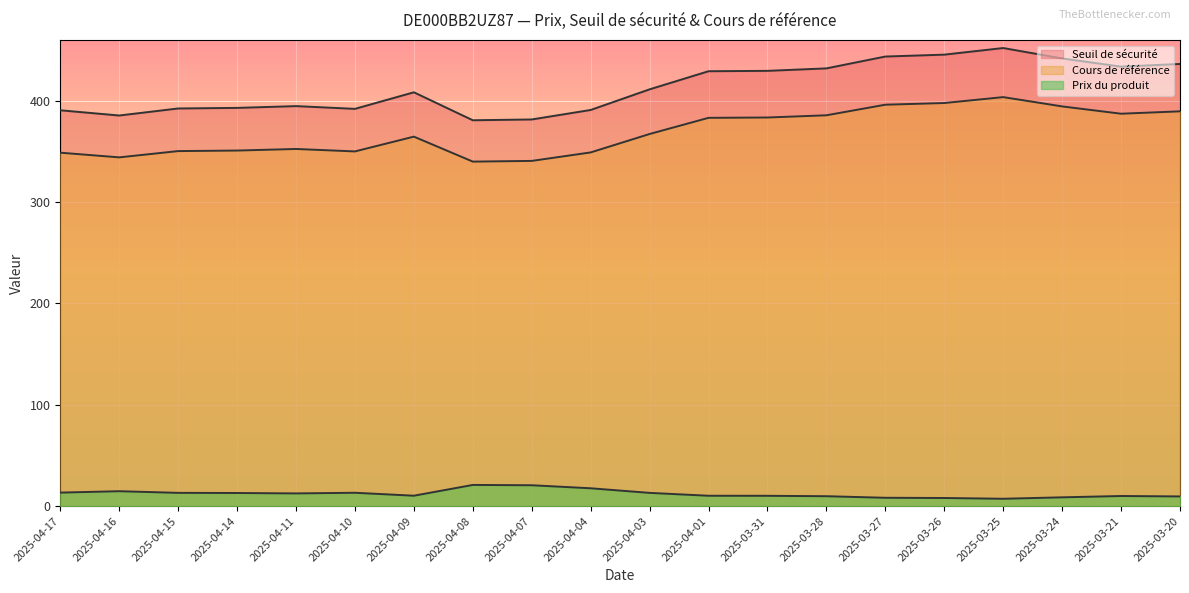

Rank the categories by Prix du produit value from lowest to highest.

2025-03-25, 2025-03-26, 2025-03-27, 2025-03-24, 2025-03-20, 2025-03-28, 2025-03-21, 2025-03-31, 2025-04-01, 2025-04-09, 2025-04-11, 2025-04-14, 2025-04-03, 2025-04-15, 2025-04-10, 2025-04-17, 2025-04-16, 2025-04-04, 2025-04-07, 2025-04-08